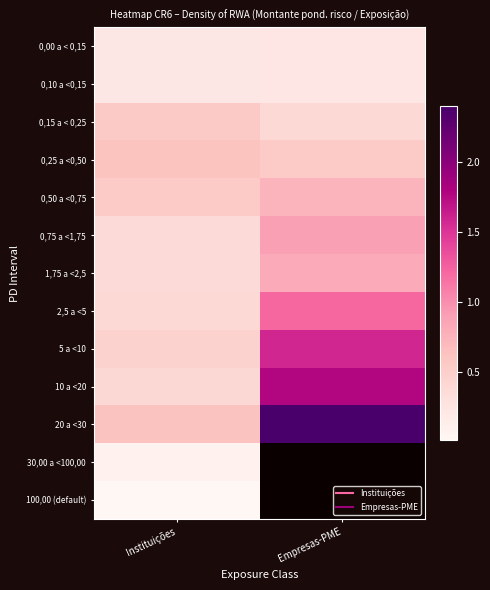

At how many categories does at least one series exceed 1?

1